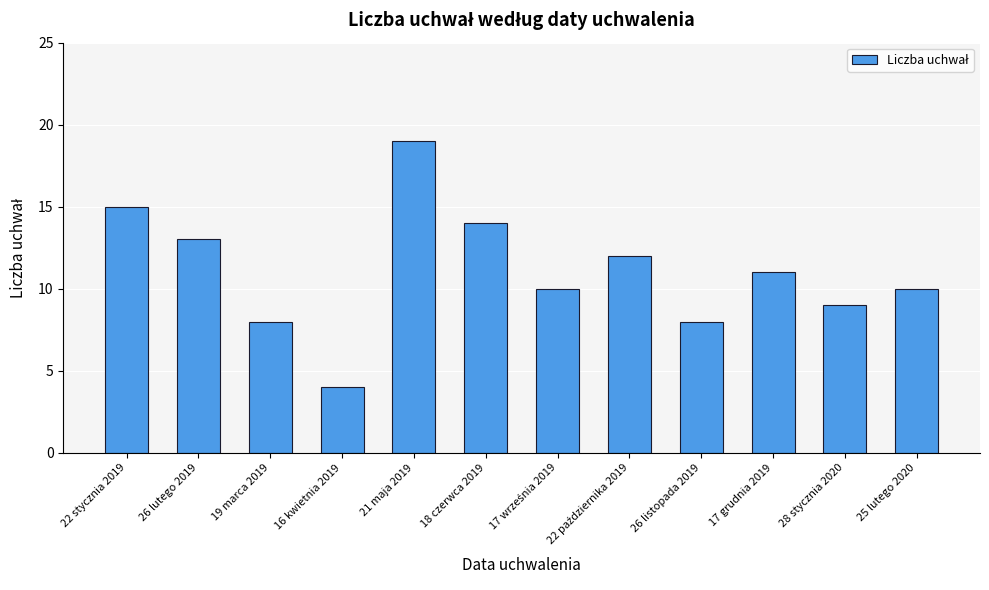

How many categories are shown in the chart?

12